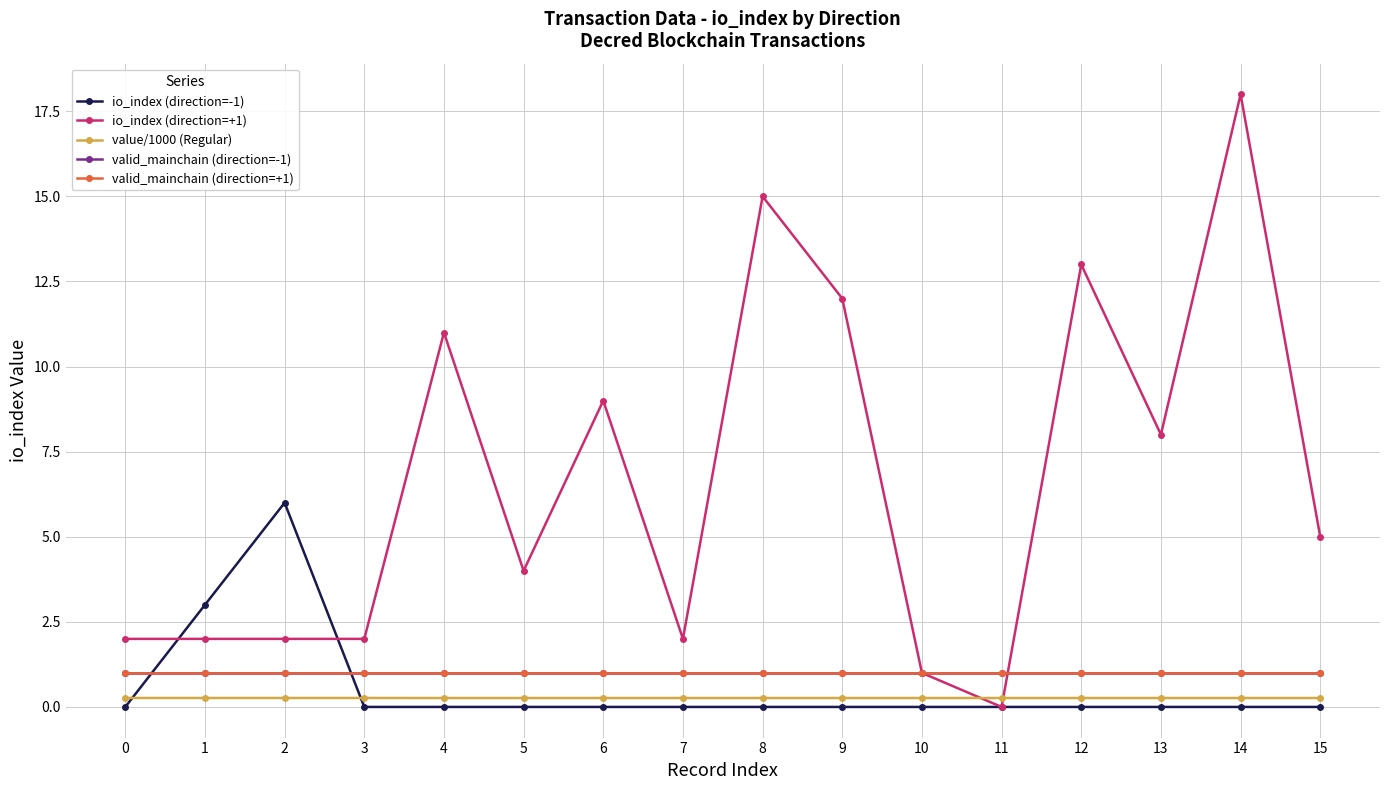

At which label does io_index (direction=+1) reach its peak?

14